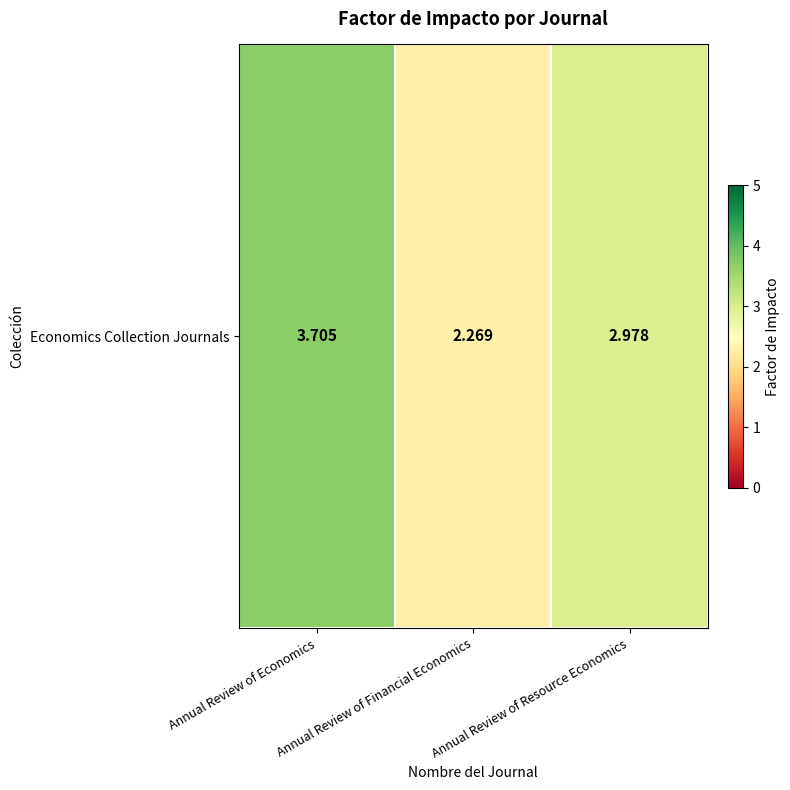

The value at Annual Review of Economics is 6.4. True or false?

False